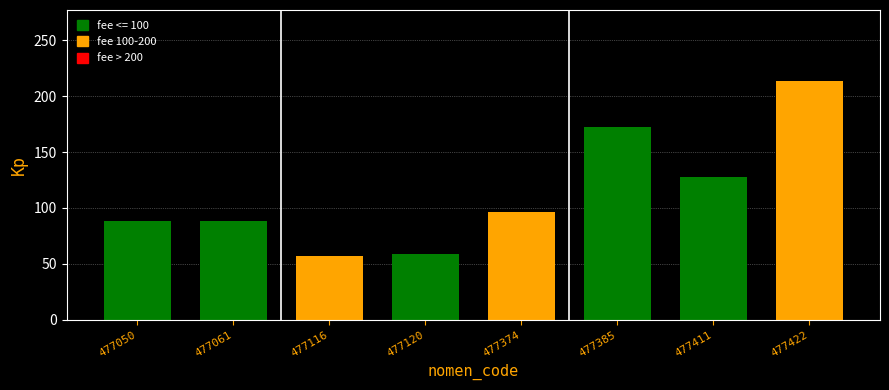

Reading left to right, extract all data points from this chart.

477050=87.8	477061=87.8	477116=57.2	477120=59.0	477374=95.9	477385=172.7	477411=127.9	477422=213.2